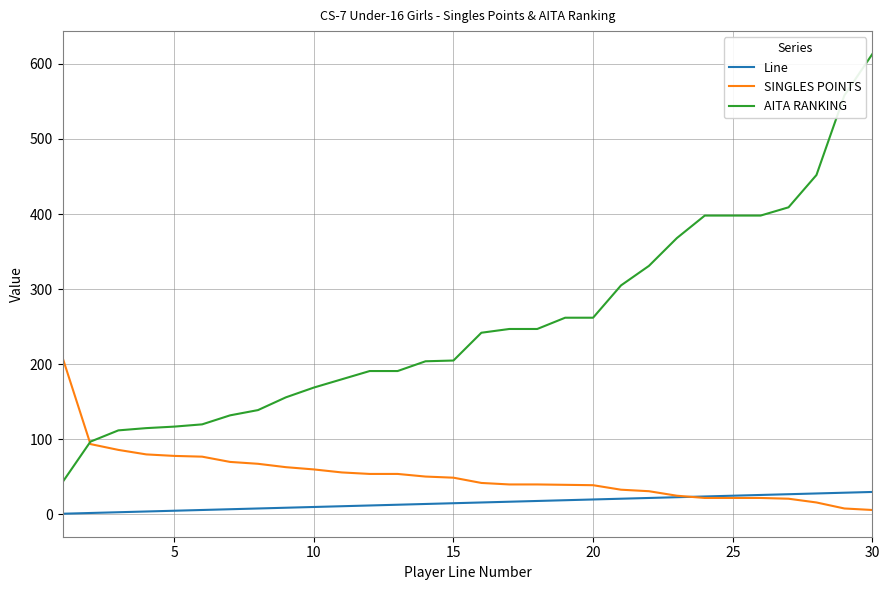

What is the highest value of the AITA RANKING series?

613.0